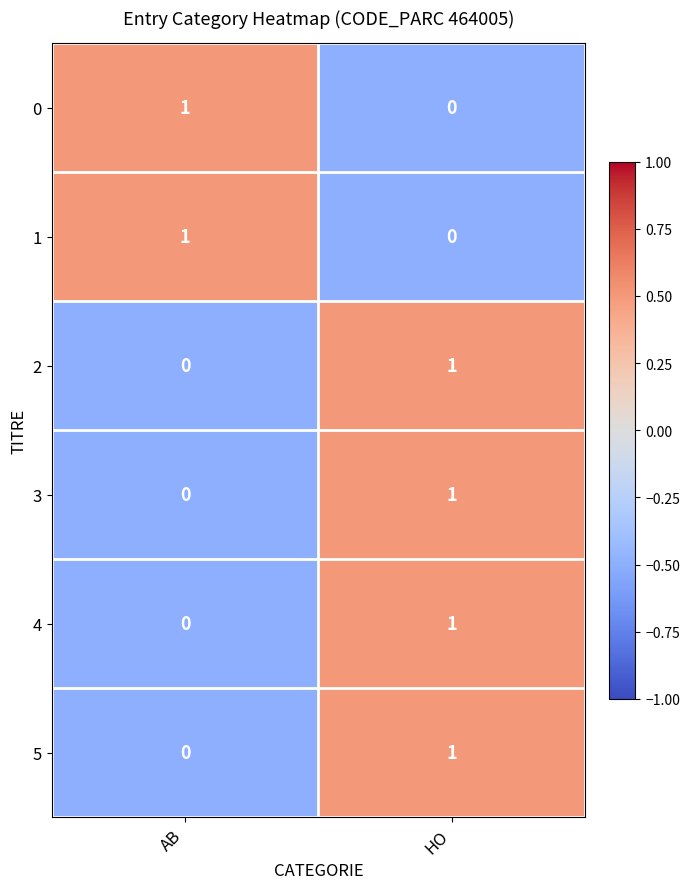

The value of 4 at AB is -1. True or false?

False